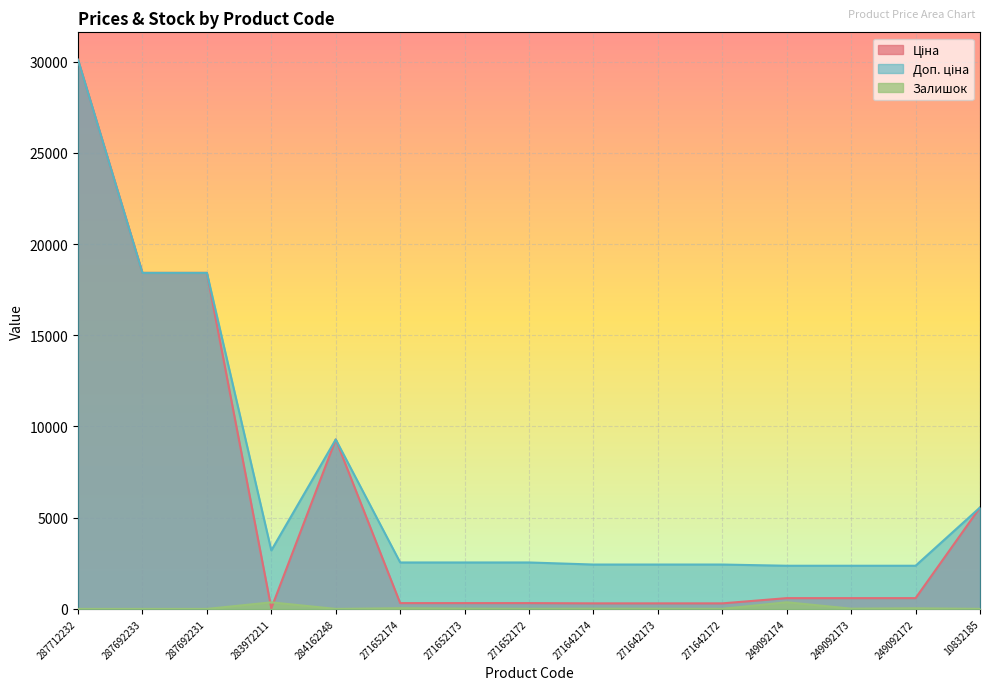

True or false: Ціна and Доп. ціна cross at least once.

False